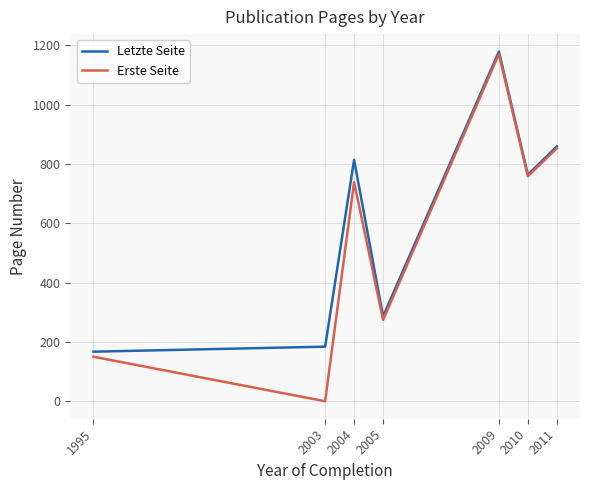

Reading left to right, list all the values displayed in this chart.

Letzte Seite: 167.0	184.0	813.7	286.0	1178.3	763.0	858.7
Erste Seite: 150.0	0.0	738.3	274.0	1170.1	758.2	852.5